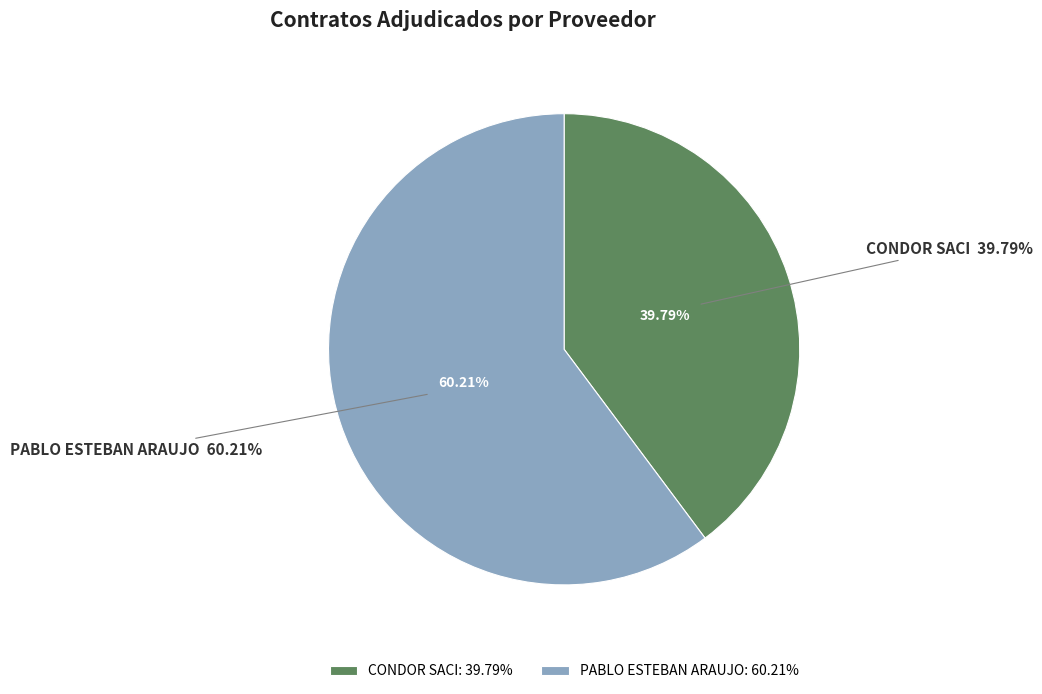

What is the change in value from CONDOR SACI to PABLO ESTEBAN ARAUJO?

+363370000